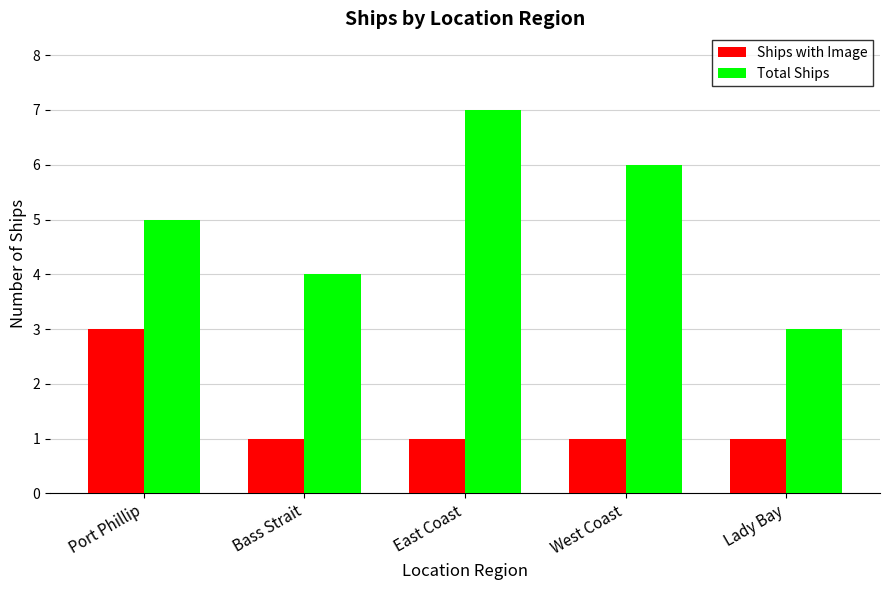

What are all the series names shown in the legend?

Ships with Image, Total Ships